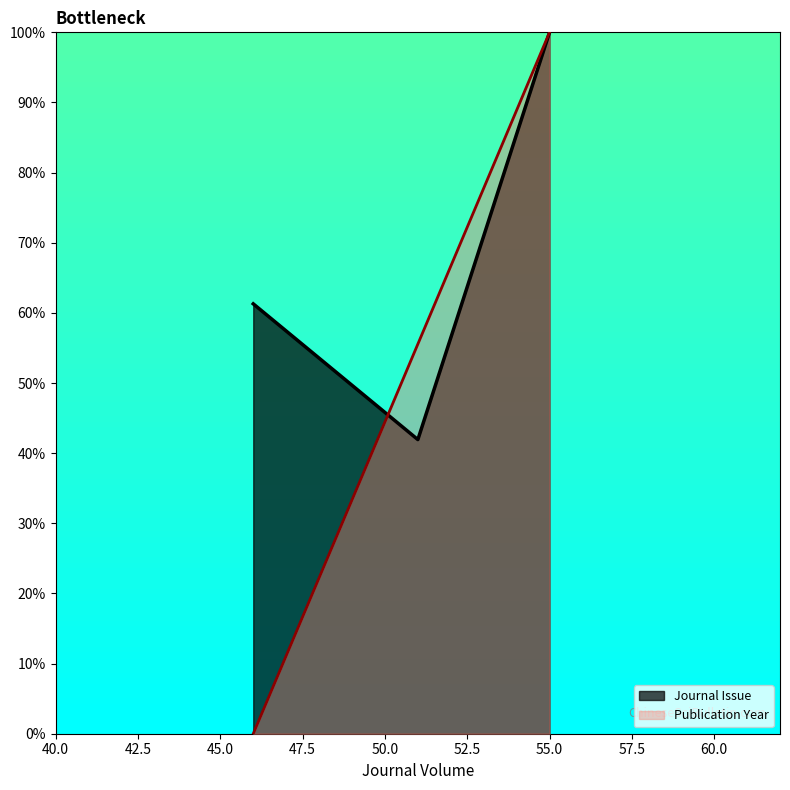

Which series has the largest range (max minus min)?

Publication Year